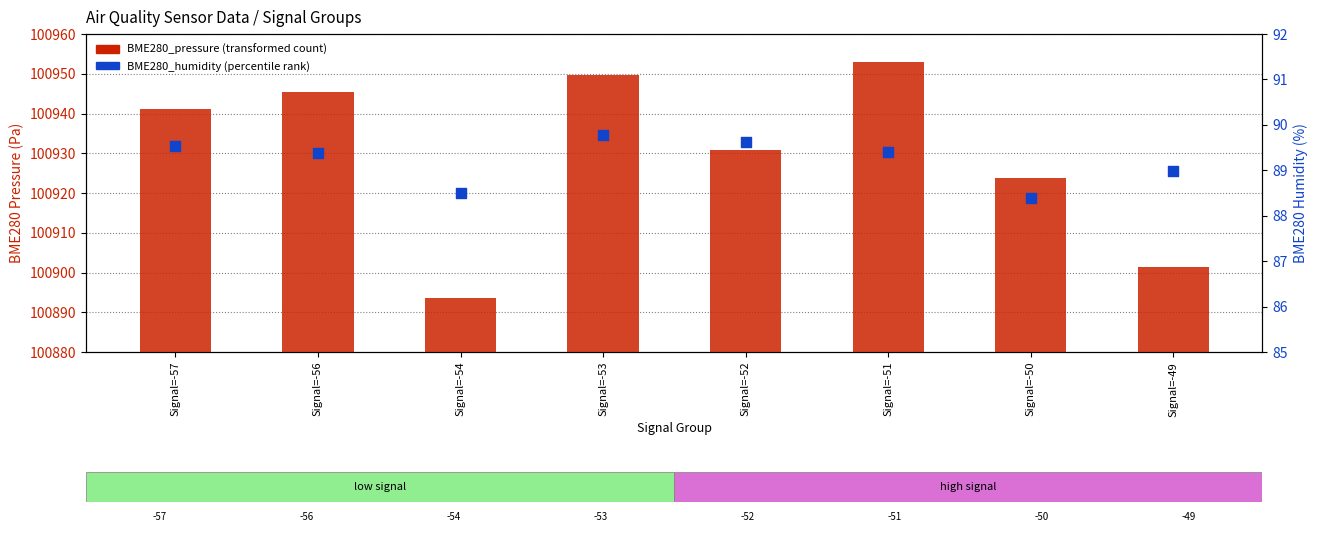

What is the total value across all series at Signal=-56?

101034.8